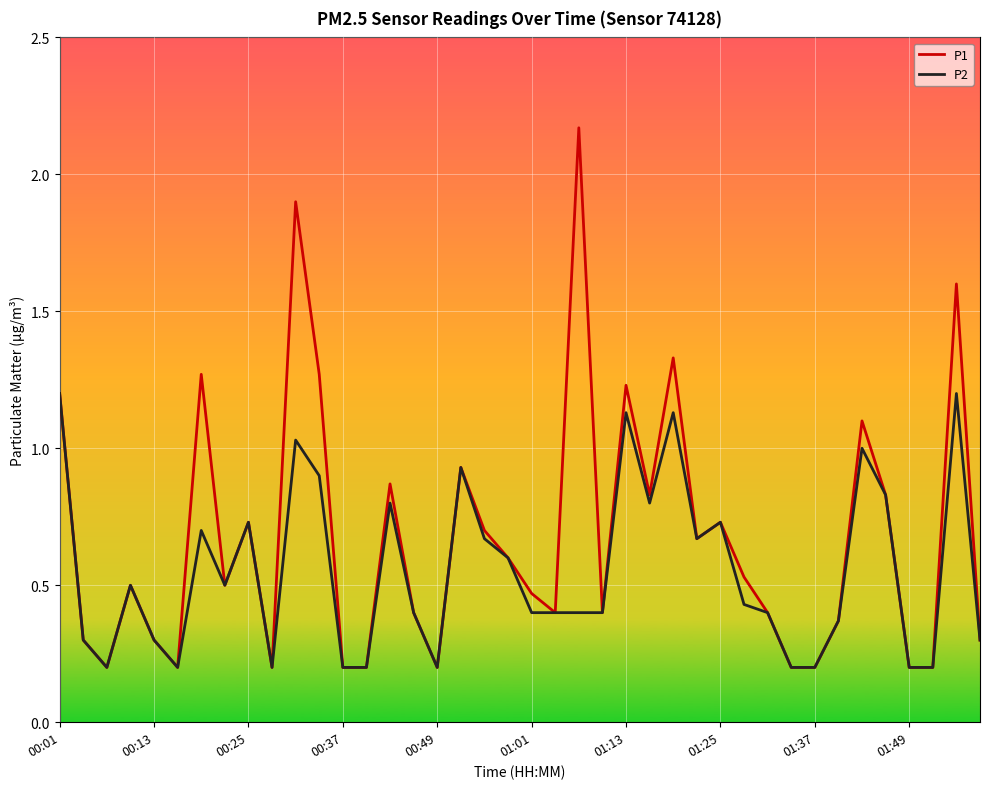

Which series has the largest total across all categories?

P1